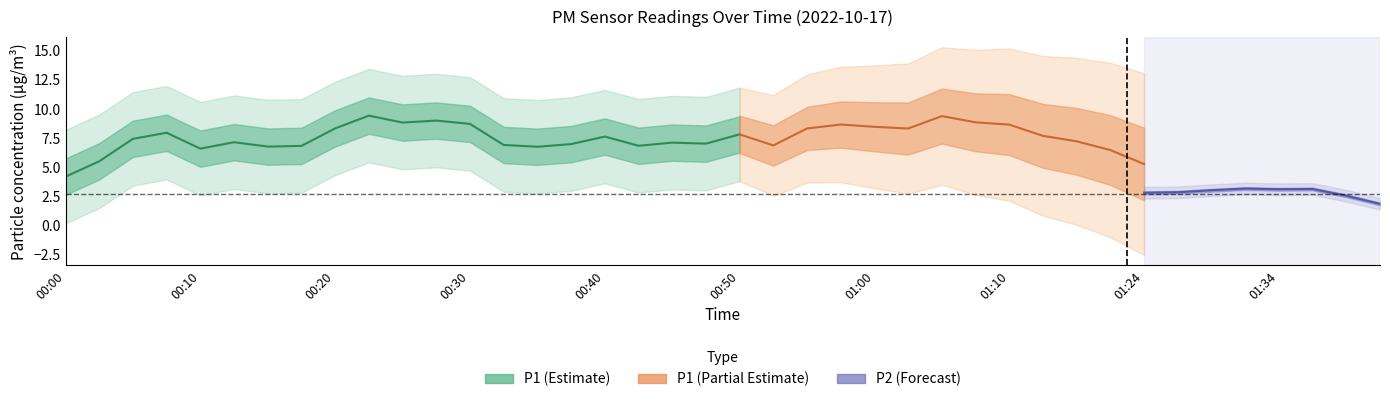

True or false: P1 and P2 cross at least once.

False